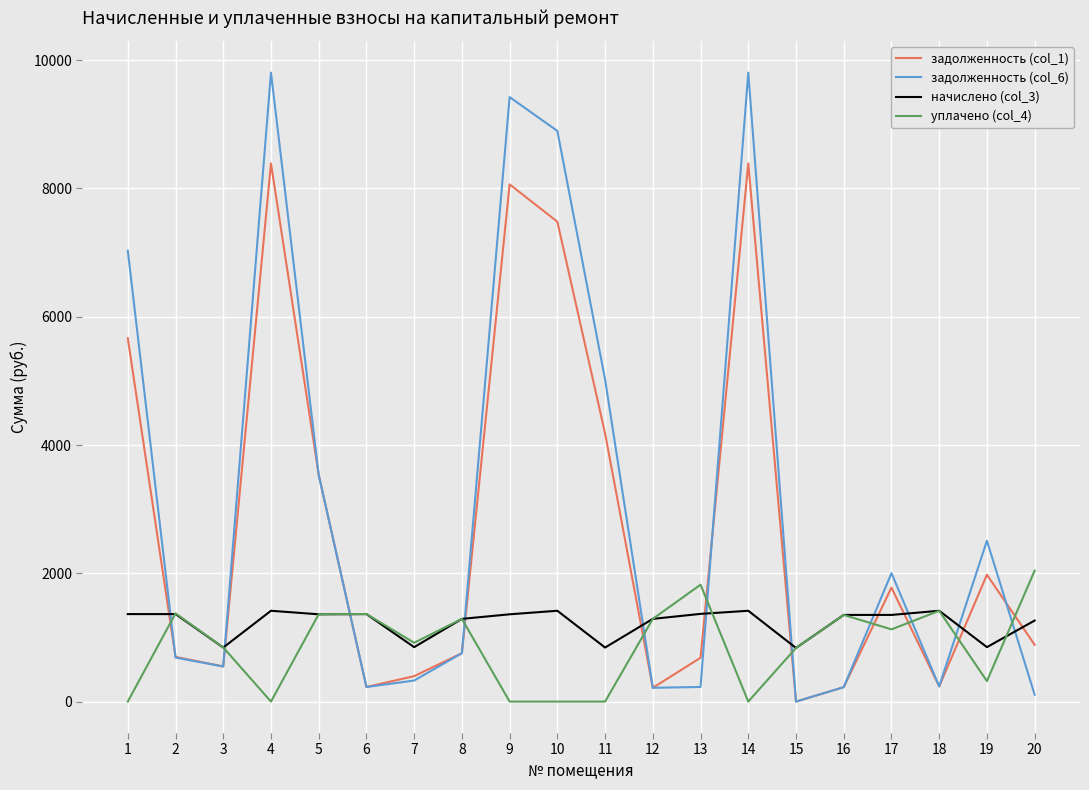

What is the highest value of the задолженность (col_6) series?

9806.3